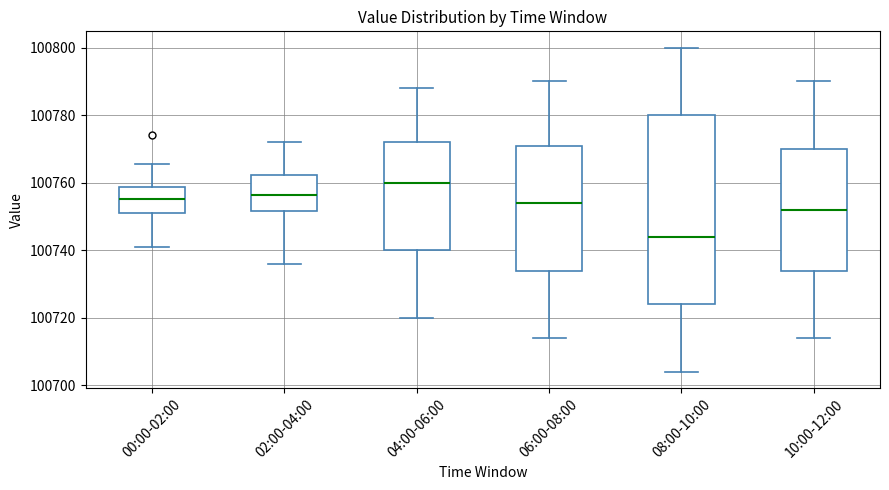

Where is the lower edge of the box for 00:00-02:00 on the y-axis? The values are not printed on the chart, so give them approximately, as read against the axis.

100750